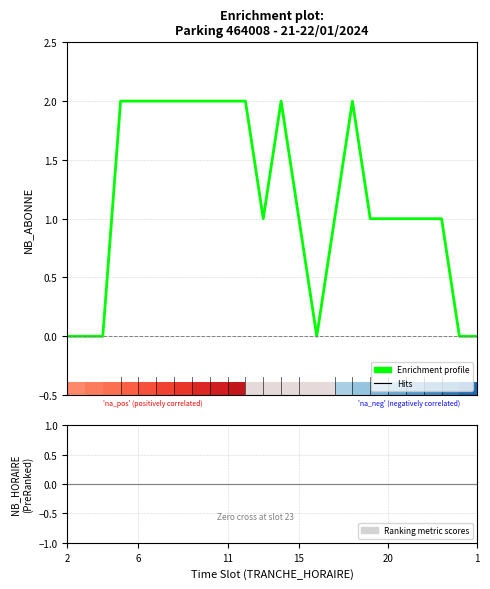

At which category does the chart reach its minimum across all series?

2